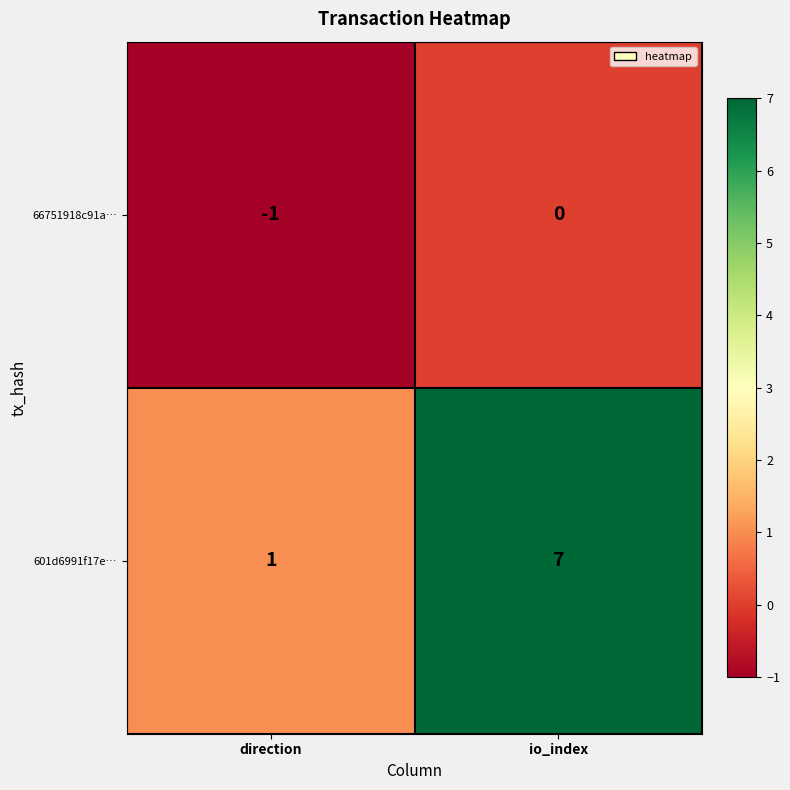

True or false: 601d6991f17e… has a value of 1 at direction.

True